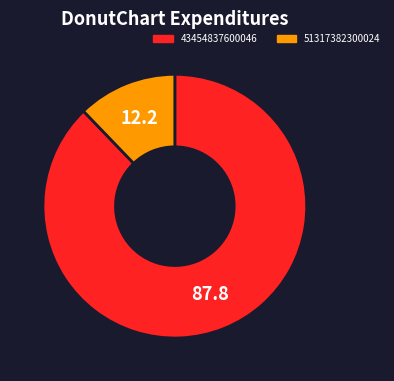

Is 51317382300024 the majority of the pie?

No